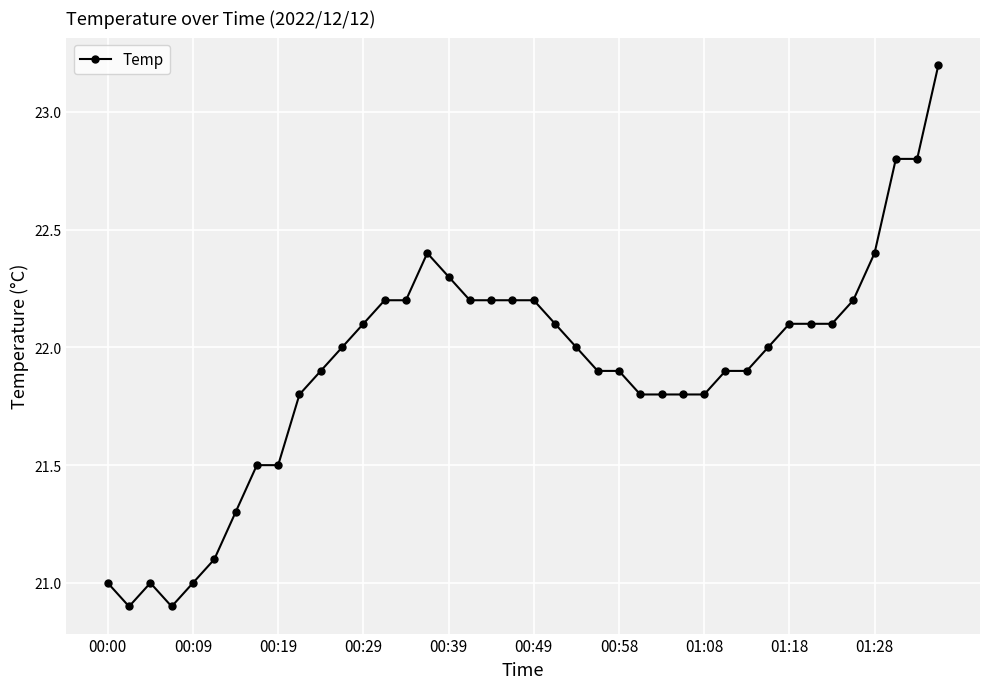

True or false: the data has more than 1 interior local peaks.

True